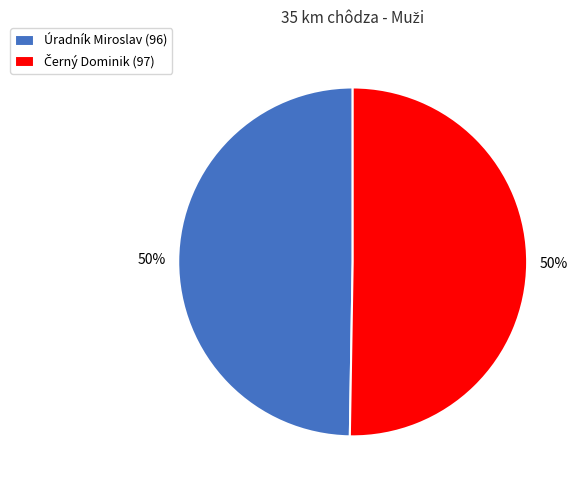

To the nearest percent, what is the average slice percentage?

50%